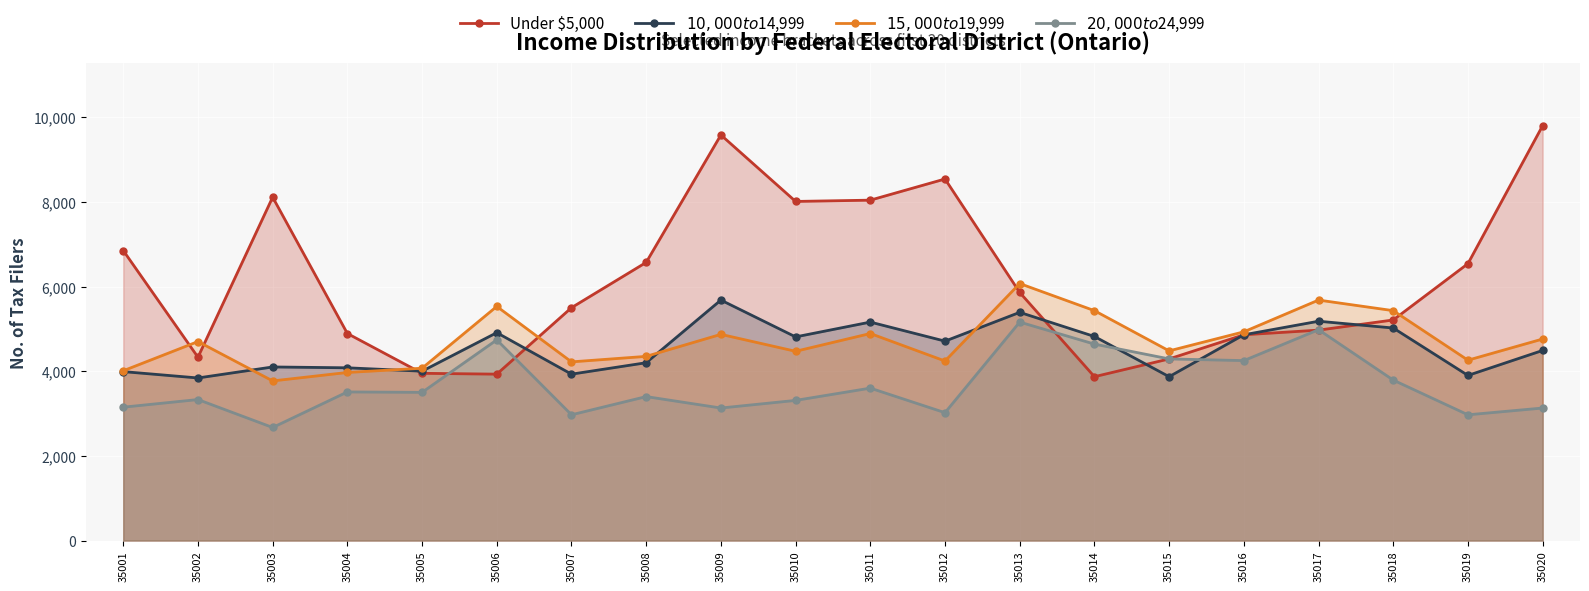

Where do $10,000 to $14,999 and Under $5,000 first cross each other?

35004 and 35005